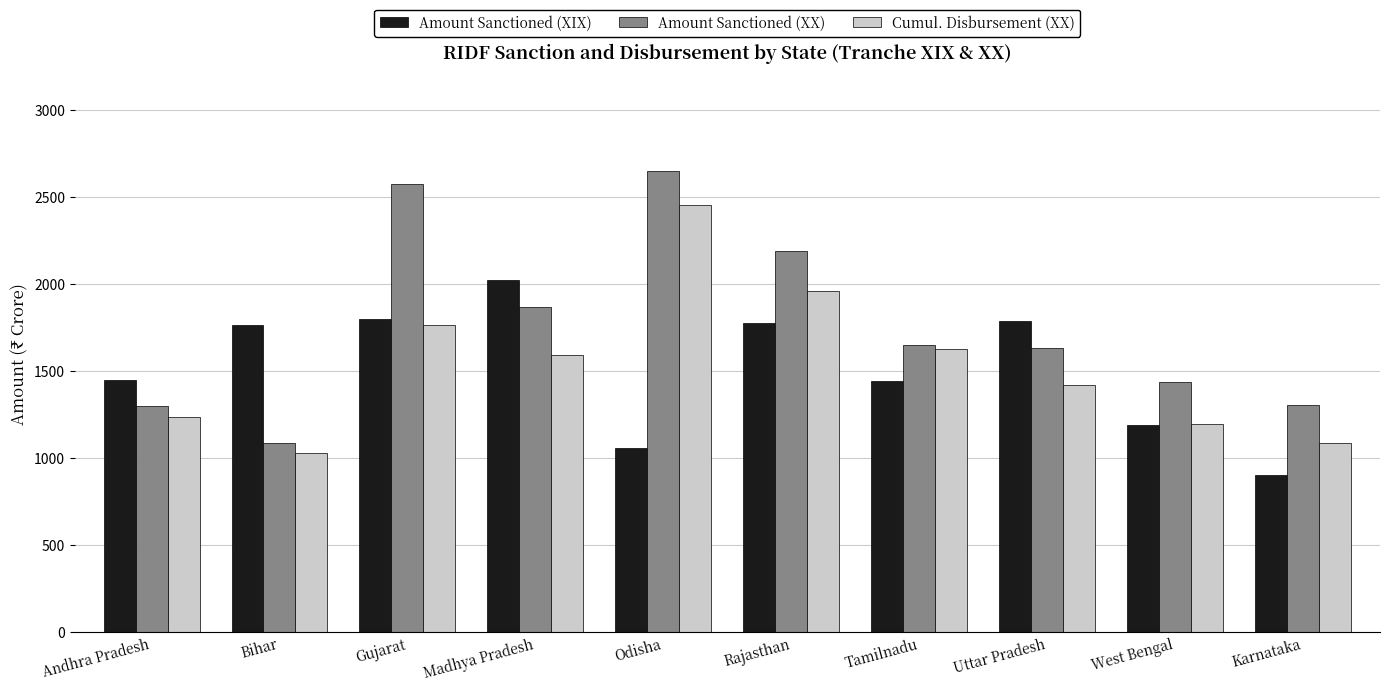

Is the value of Amount Sanctioned (XIX) at Karnataka greater than the value of Amount Sanctioned (XX) at Madhya Pradesh?

No